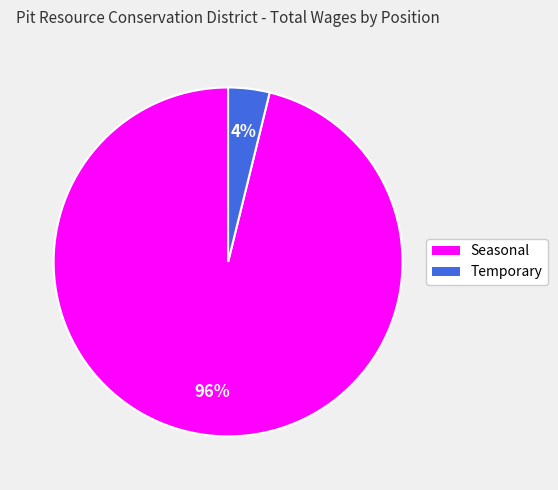

Which slice is the smallest?

Temporary